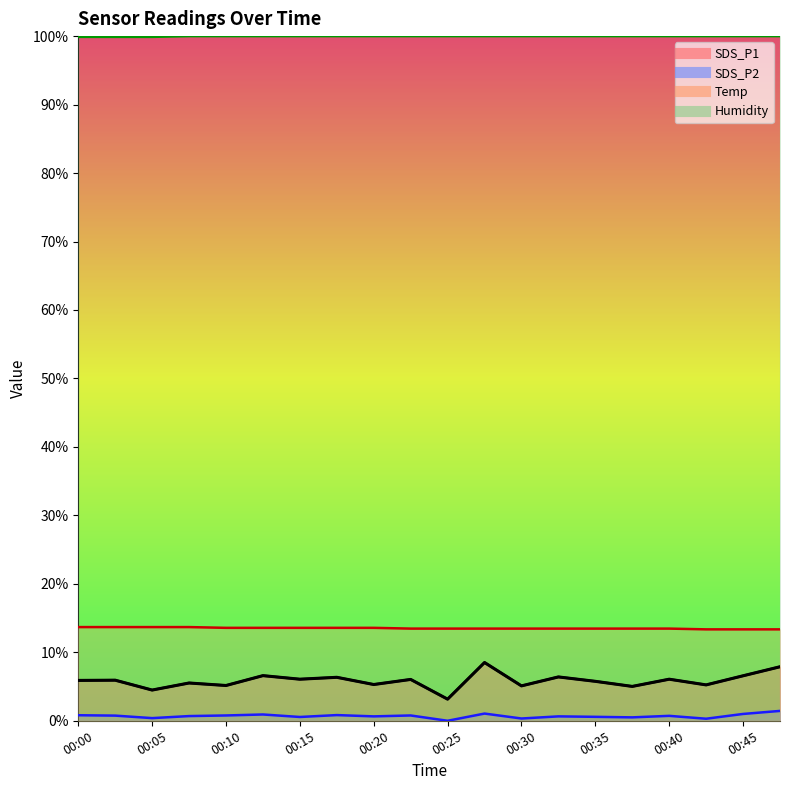

Reading left to right, extract all data points from this chart.

SDS_P1: 5.9	5.9	4.5	5.5	5.2	6.6	6.1	6.3	5.3	6.0	3.2	8.5	5.1	6.4	5.8	5.0	6.1	5.2	6.6	7.9
SDS_P2: 0.8	0.8	0.4	0.7	0.8	0.9	0.6	0.8	0.6	0.8	0.0	1.1	0.3	0.6	0.6	0.5	0.7	0.3	1.0	1.4
Temp: 13.7	13.7	13.7	13.7	13.6	13.6	13.6	13.6	13.6	13.5	13.5	13.5	13.5	13.5	13.5	13.5	13.5	13.4	13.4	13.4
Humidity: 99.9	99.9	99.9	100.0	100.0	100.0	100.0	100.0	100.0	100.0	100.0	100.0	100.0	100.0	100.0	100.0	100.0	100.0	100.0	100.0